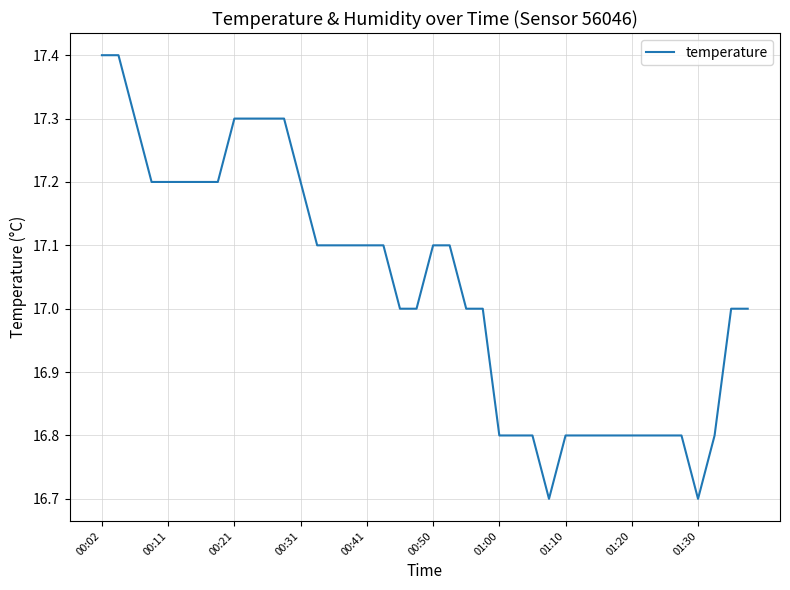

What is the maximum value shown in the chart?

17.4